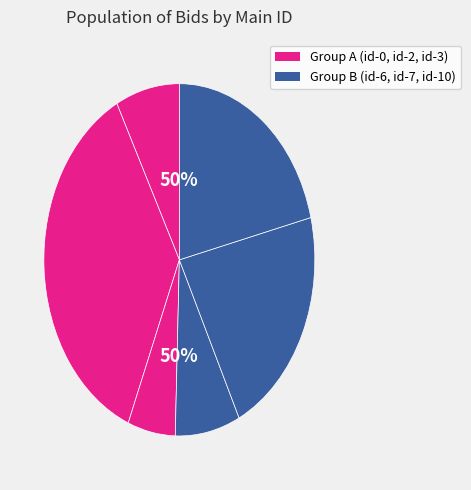

To the nearest percent, what percentage of the pie is id-0.0?

8%